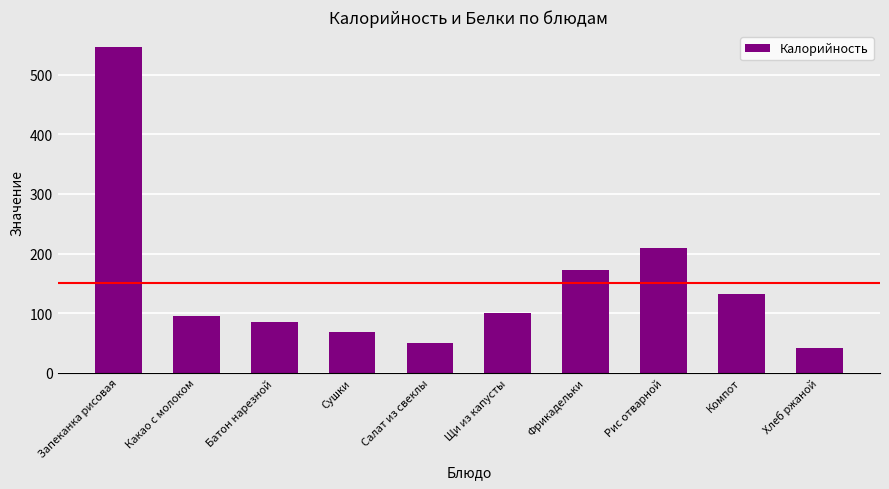

At which label does the data first exceed 99?

Запеканка рисовая